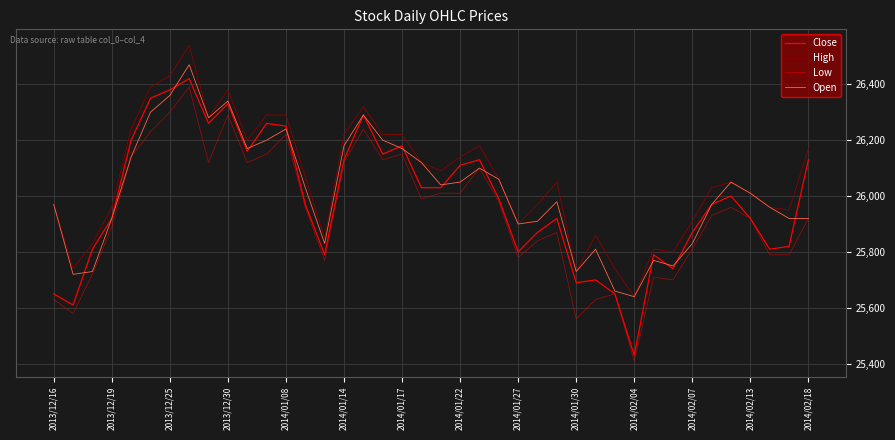

What is the minimum value shown in the chart?

25410